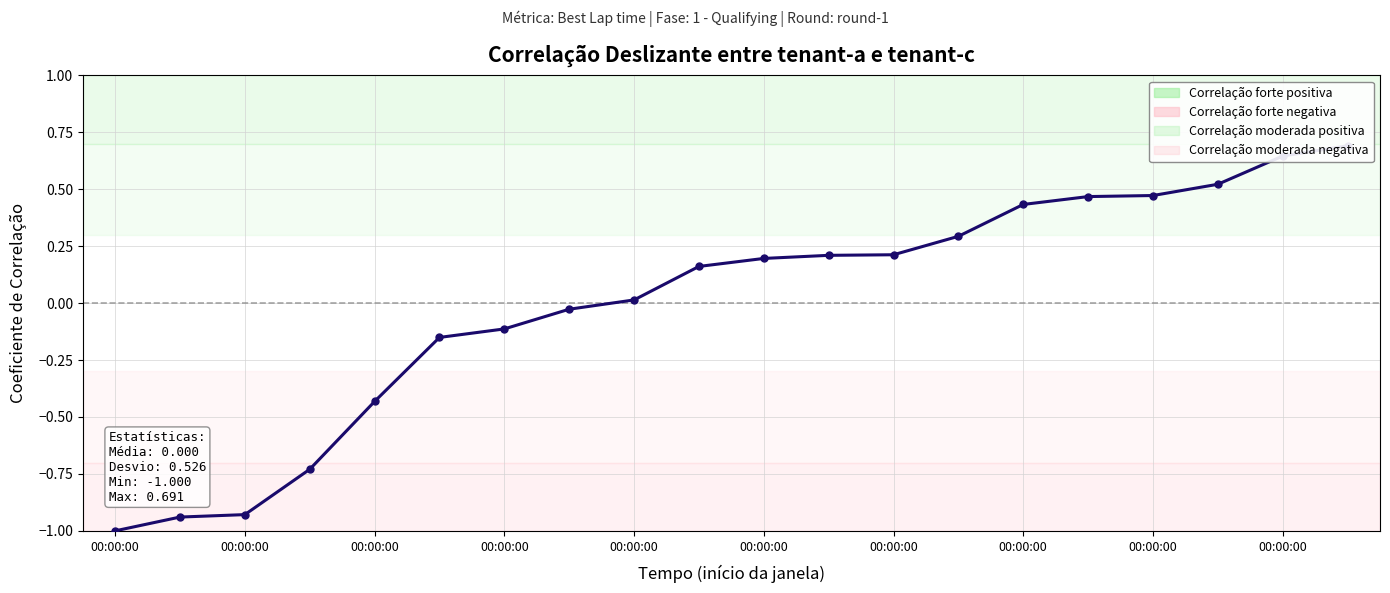

True or false: there are more than 2 points higher than both neighbors.

False